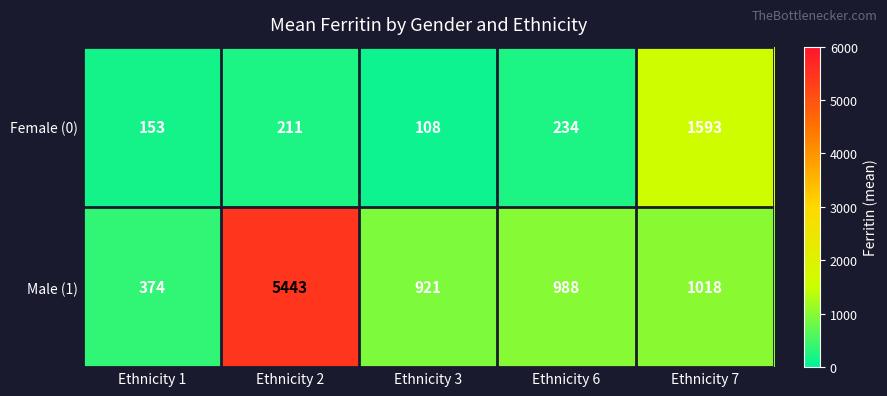

Is it true that Male (1) equals 374 at Ethnicity 1?

True